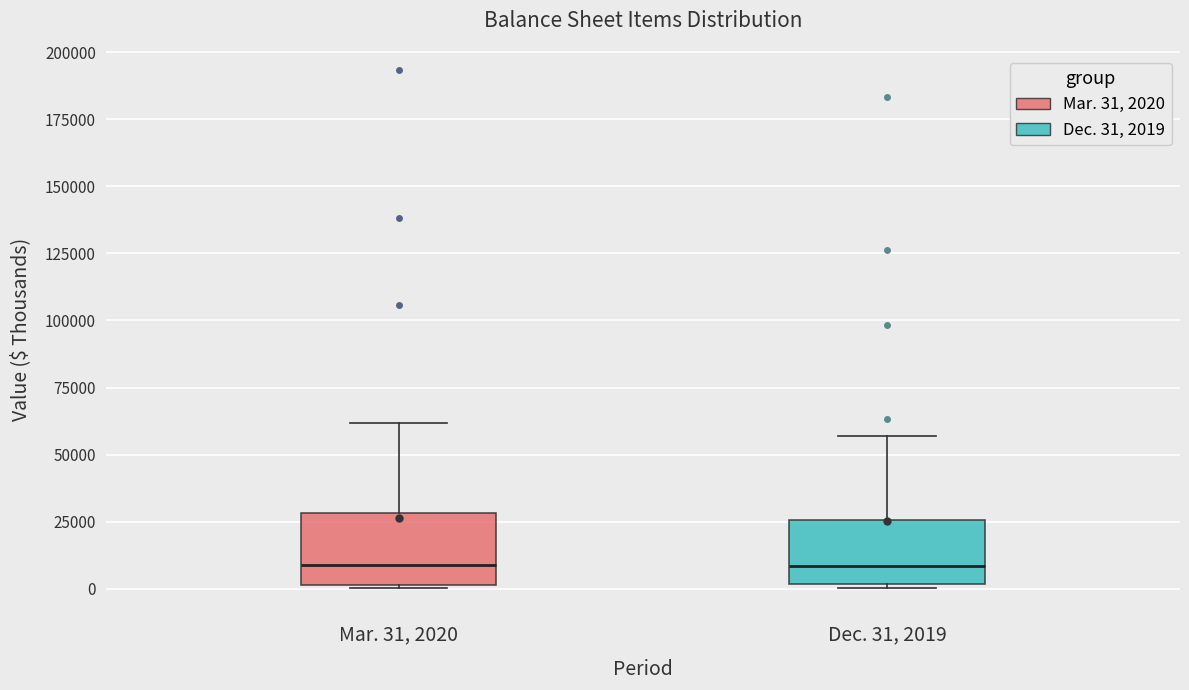

Reading left to right, read every box against the y-axis: the position of its median line, the range the box covers, and the ends of its whiskers. The values are not printed on the chart, so give them approximately, as read against the axis.

Mar. 31, 2020: median 10000, box 0 to 30000, whiskers 0 to 60000
Dec. 31, 2019: median 10000, box 0 to 25000, whiskers 0 (just below the box's lower edge) to 55000